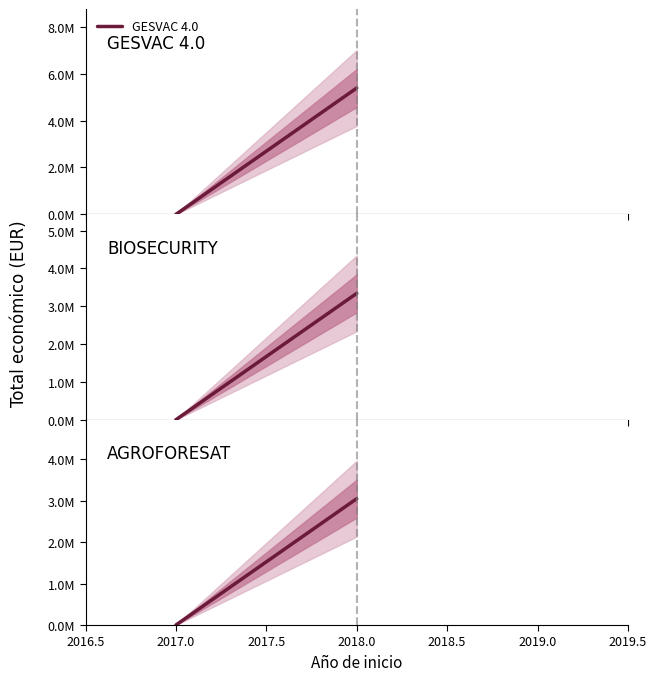

What is the greatest value displayed?

5390598